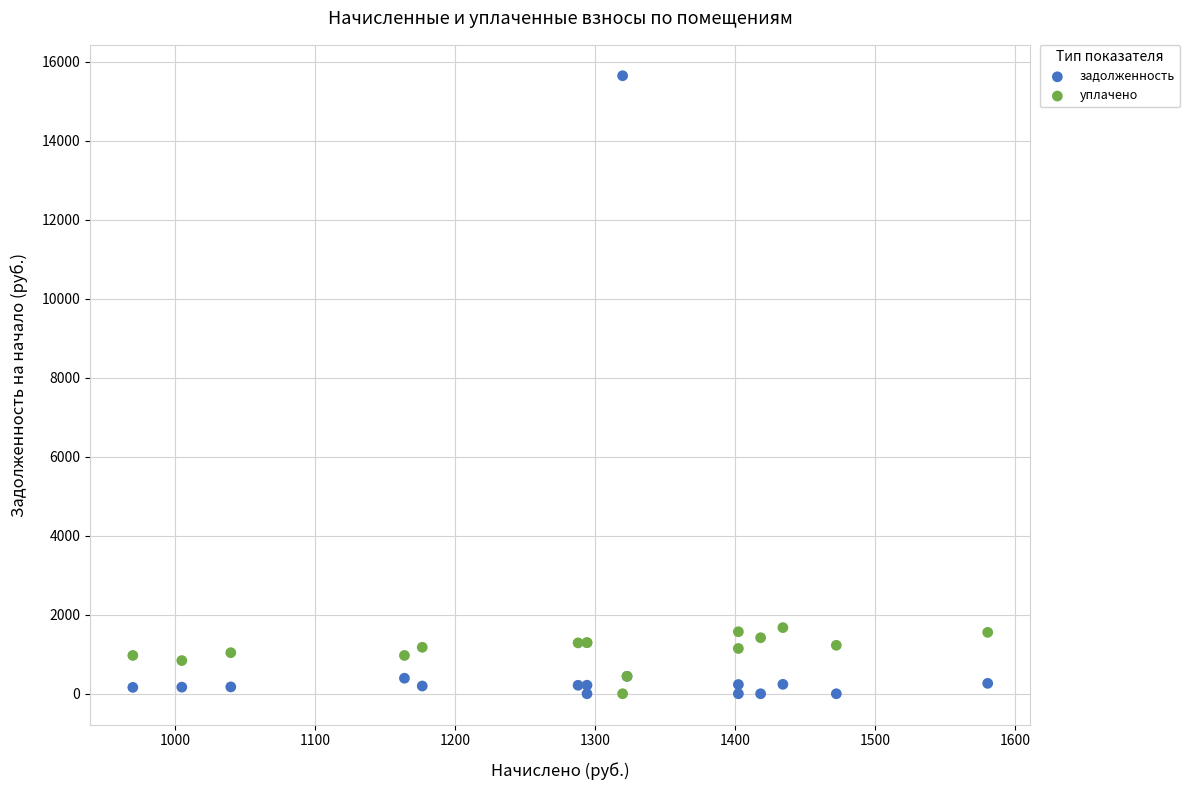

Which series has the widest spread of Y values?

задолженность